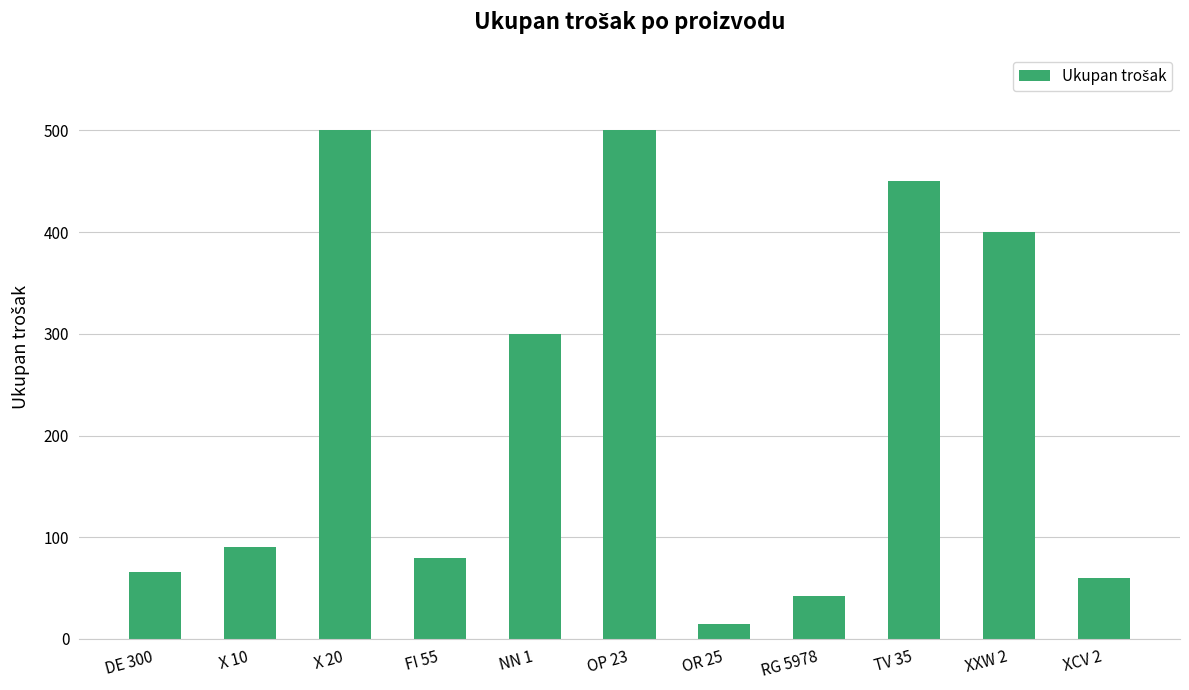

What is the label of the 5th bar from the right?

OR 25